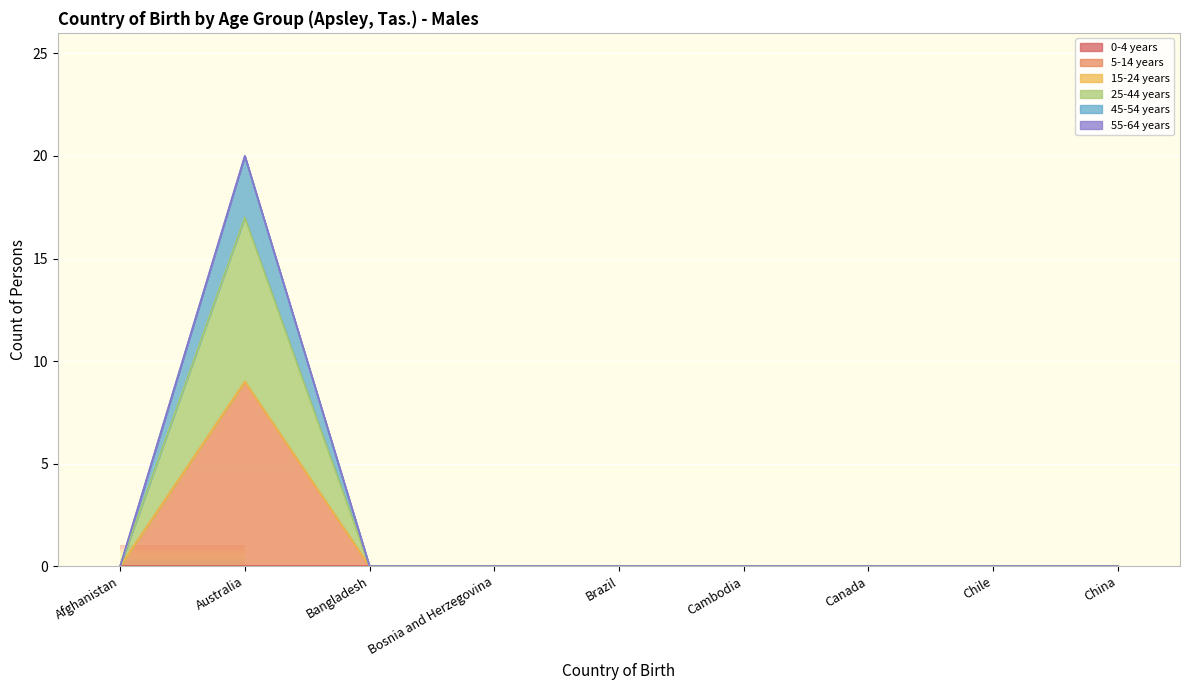

What position from the left is Bangladesh?

3